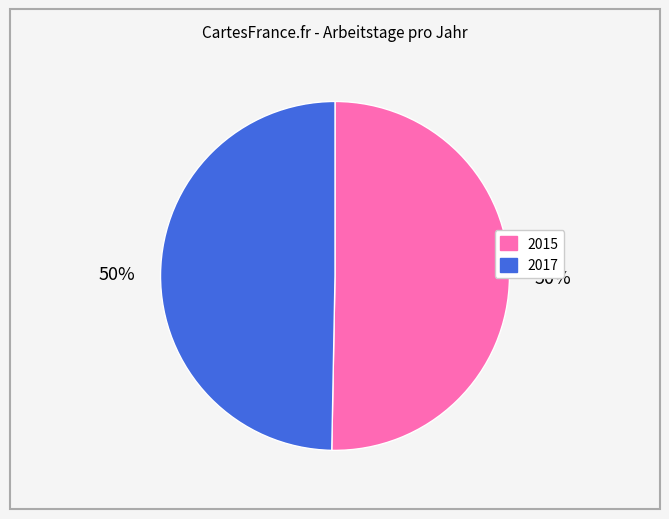

Which slice is the largest?

2015